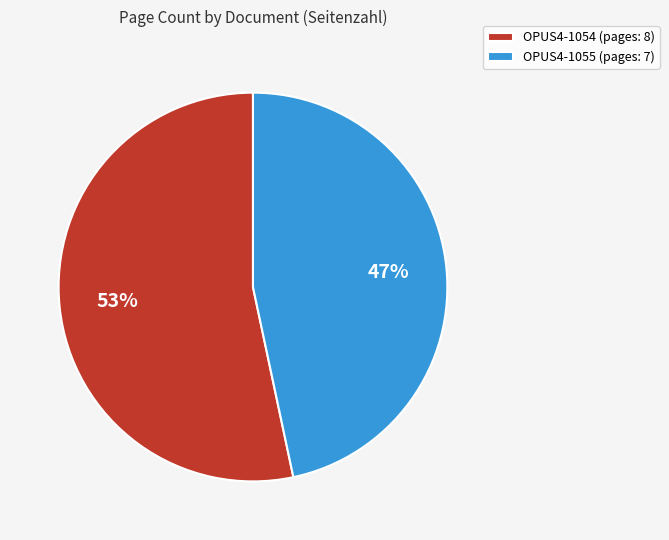

Do OPUS4-1054 and OPUS4-1055 together represent more than half of the pie?

Yes